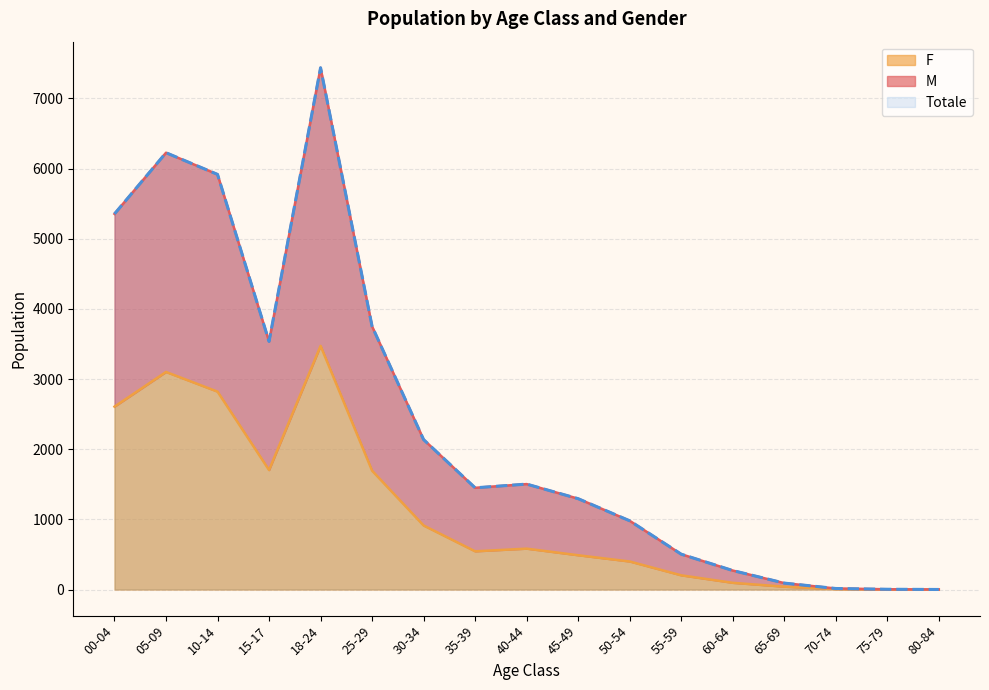

What is the label of the 16th point from the right?

05-09